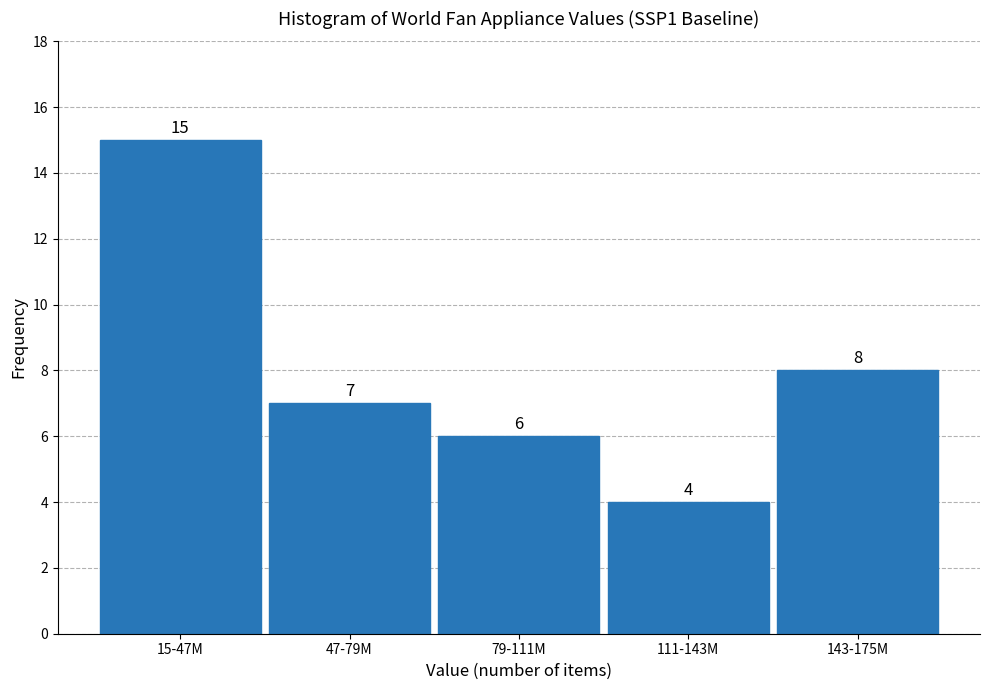

Reading left to right, what are all the values shown in this chart?

15-47M=15	47-79M=7	79-111M=6	111-143M=4	143-175M=8